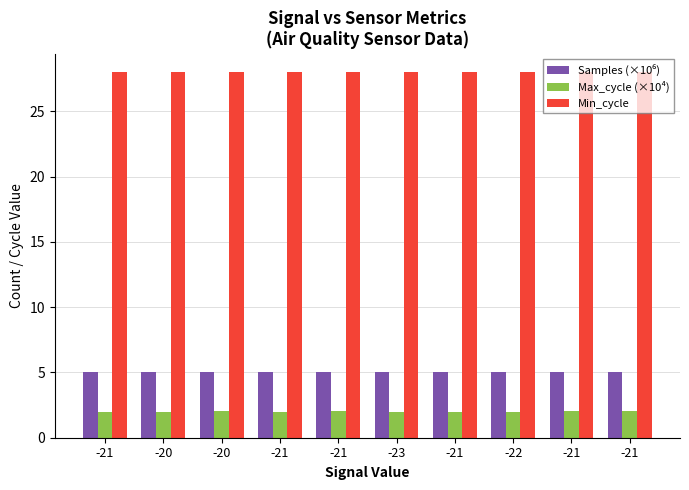

Which has a higher value, -21 or -20?

-20